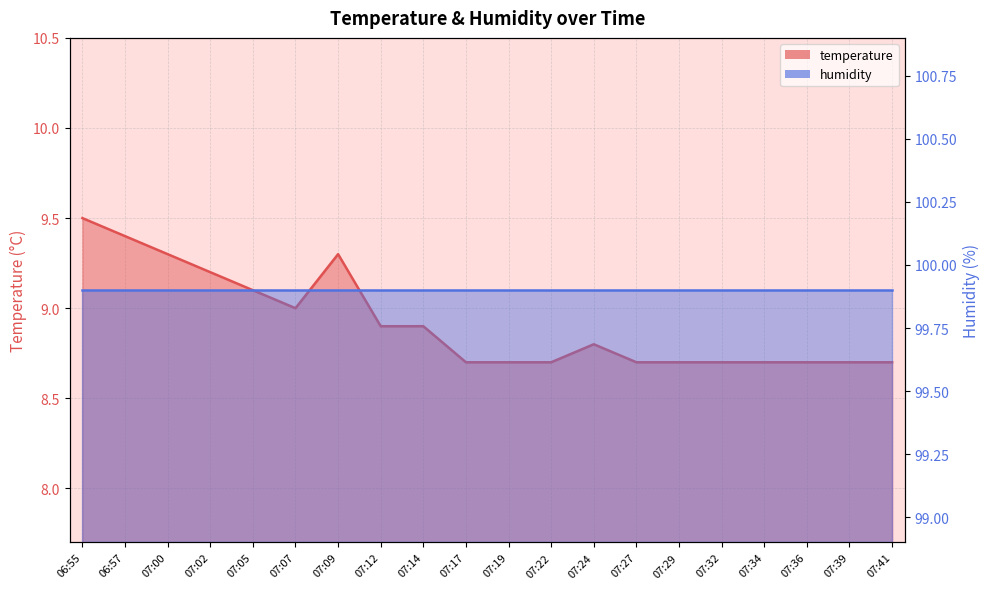

What is the maximum value shown in the chart?

9.5